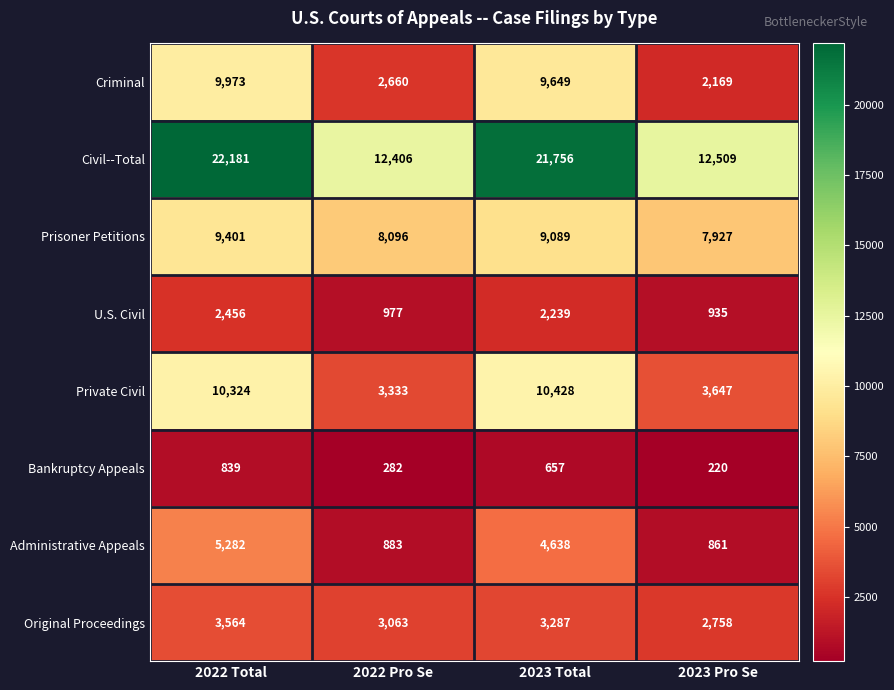

What is the spread (max minus min) of values at 2023 Total?

21099